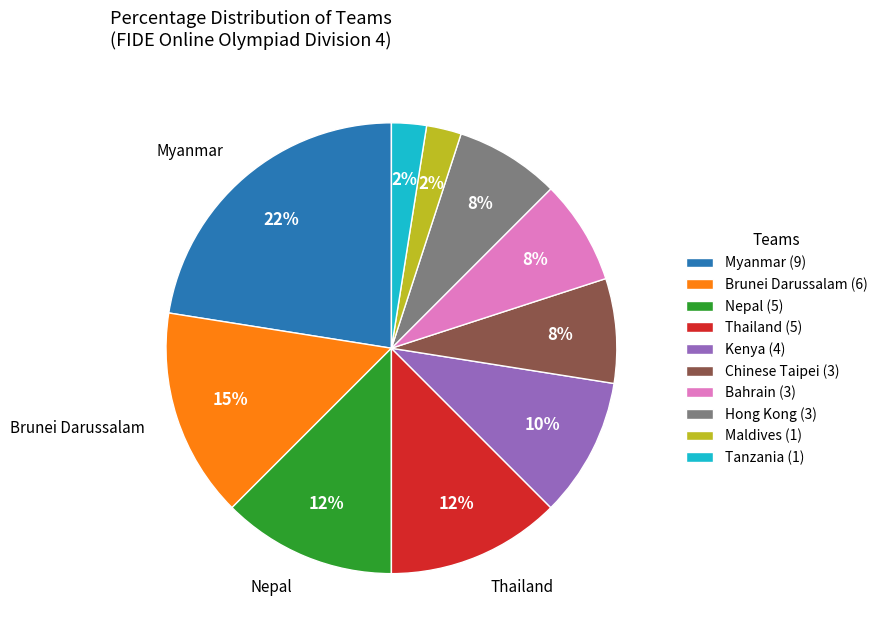

Is there any slice that represents more than half of the pie?

No